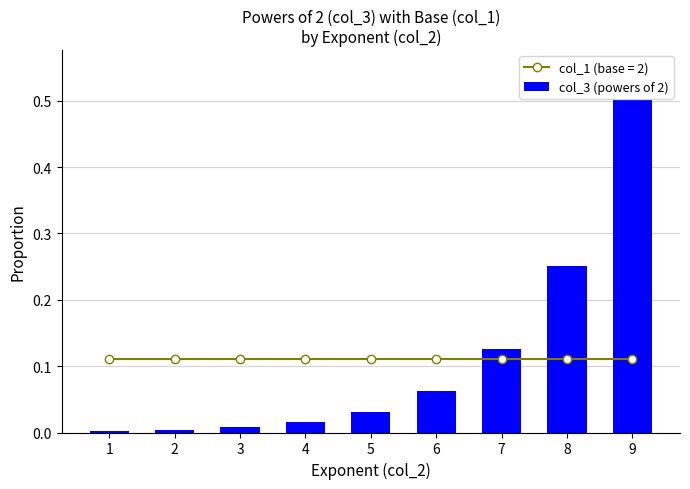

Rank the categories by value from highest to lowest.

9, 8, 7, 6, 5, 4, 3, 2, 1